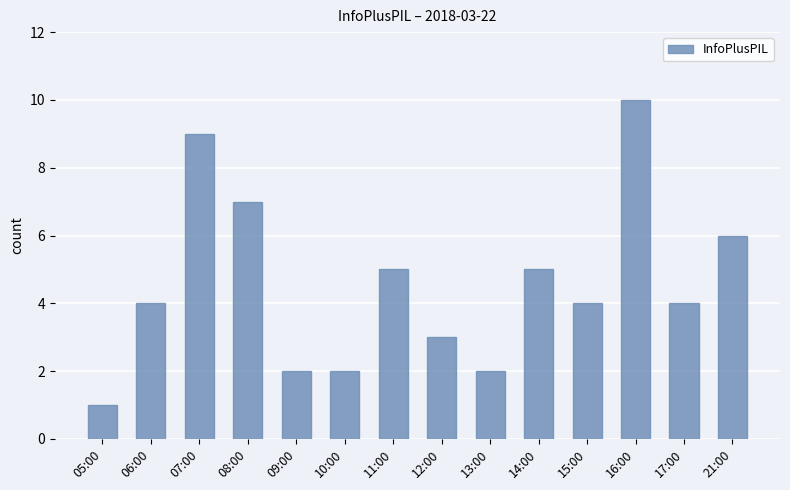

What is the ratio of the value at 14:00 to the value at 07:00?

0.6